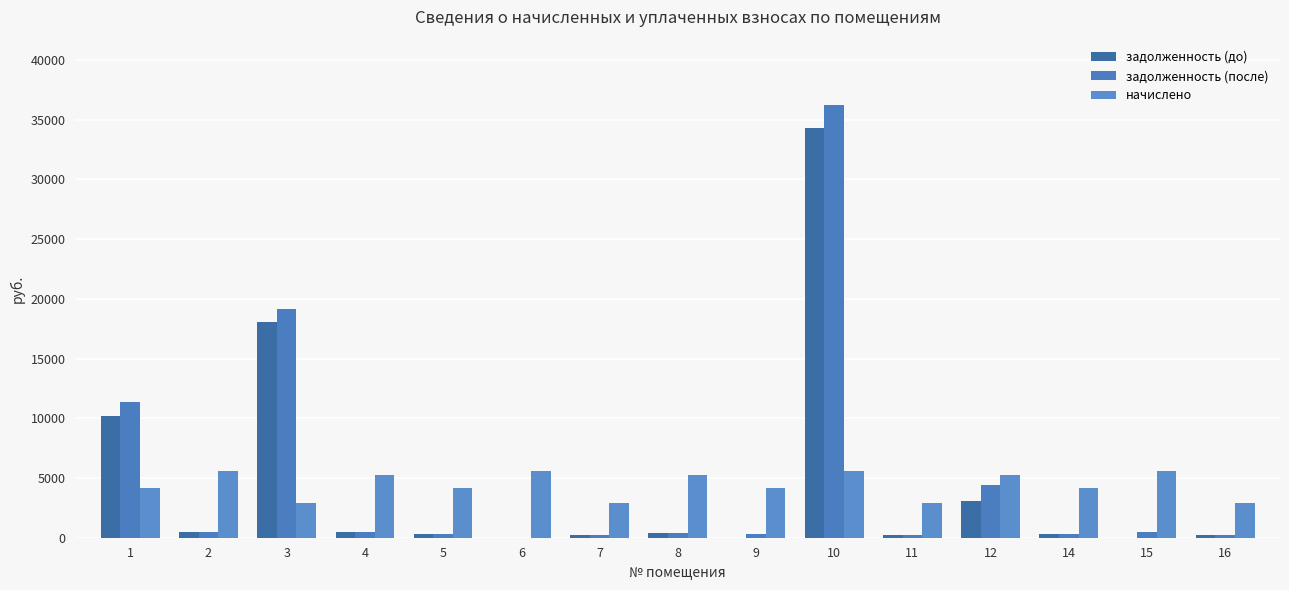

What are all the series names shown in the legend?

задолженность (до), задолженность (после), начислено